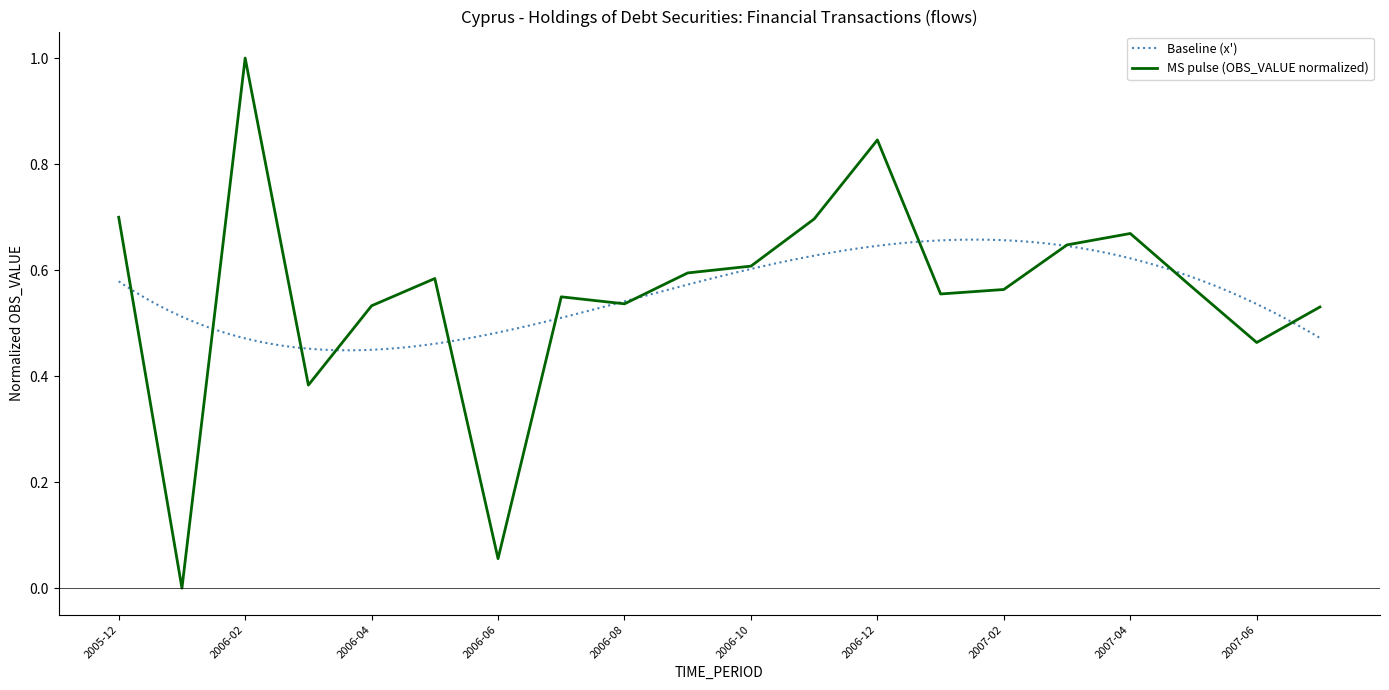

What is the difference between the maximum and minimum values?

1.0